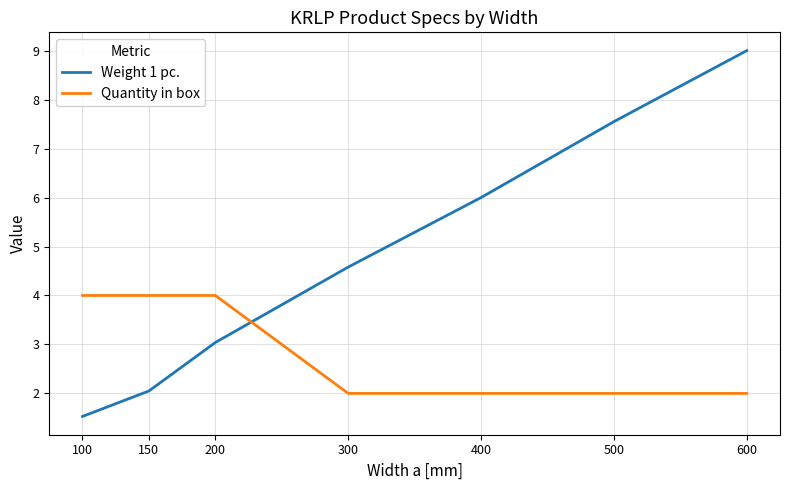

What is the difference between the maximum and minimum values in the Weight 1 pc. series?

7.5